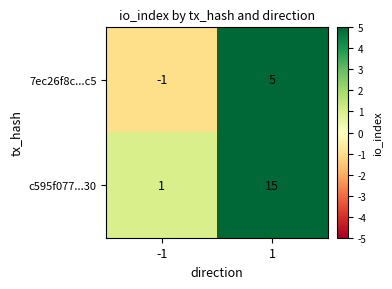

What is the maximum value shown in the chart?

15